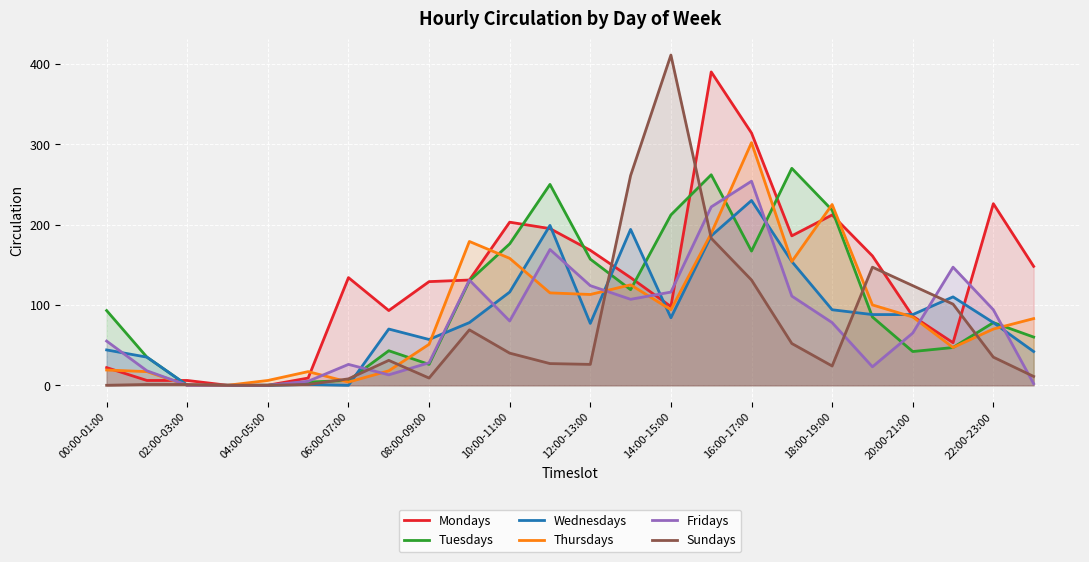

The Tuesdays series shows 218 at 18:00-19:00. True or false?

True